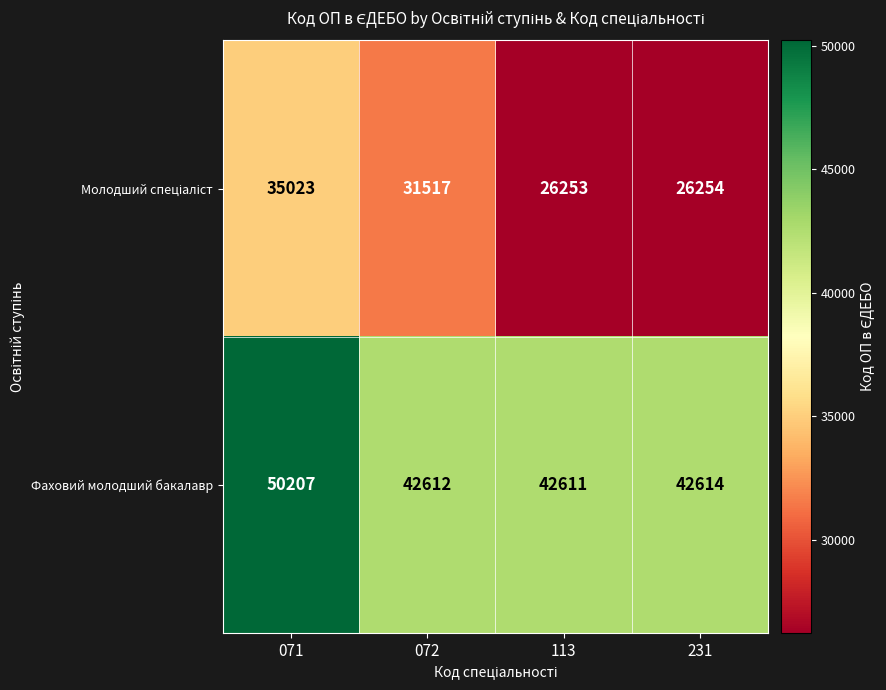

What is the difference between the maximum and minimum values in the Фаховий молодший бакалавр series?

7596